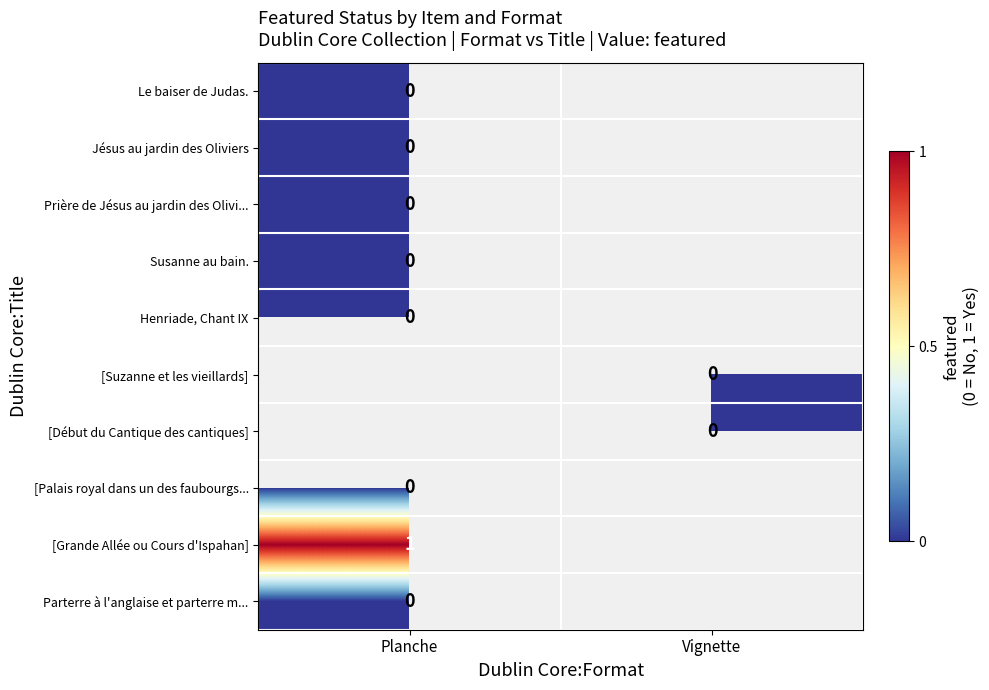

Rank the categories by Henriade, Chant IX value from highest to lowest.

Planche, Vignette